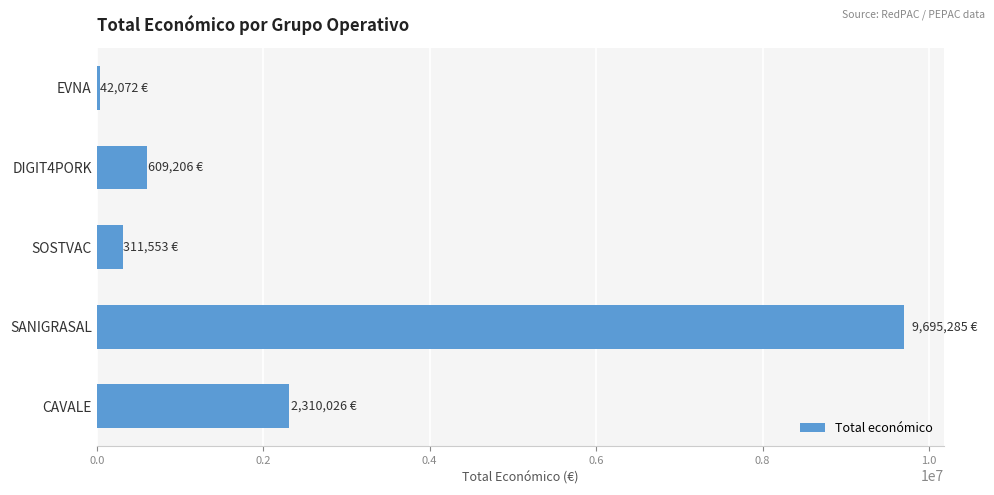

The value at DIGIT4PORK is 609206. True or false?

True